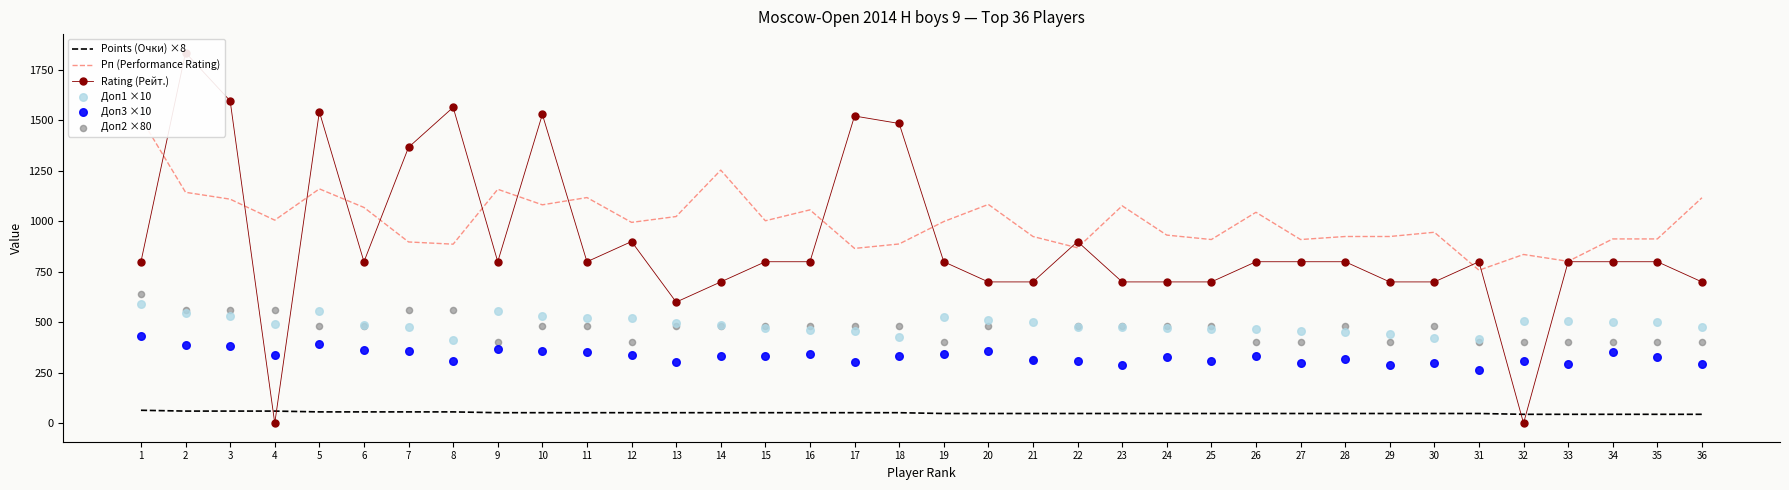

Which series reaches the minimum Y coordinate?

Rating (Рейт.)